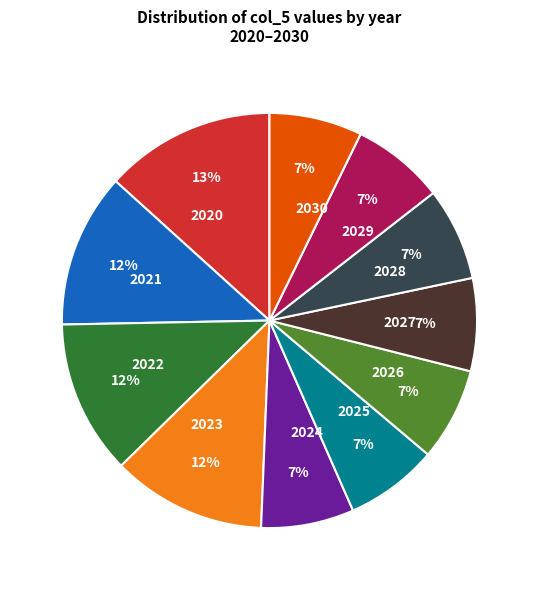

What percentage is the 2020 slice, to the nearest percent?

13%